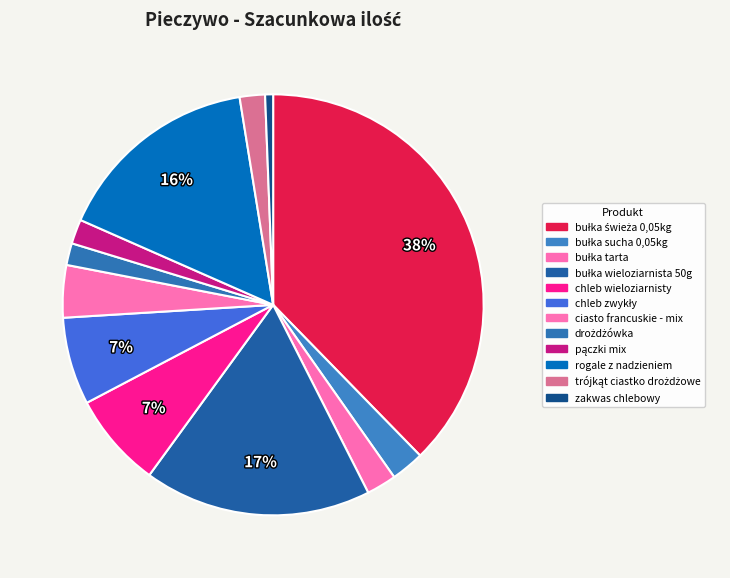

How many segments does this pie chart have?

12